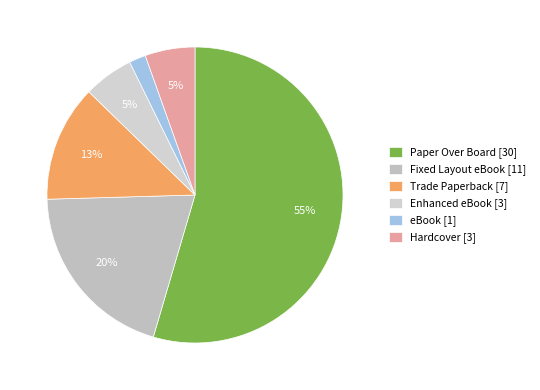

How much of the chart is everything except Paper Over Board?

45.5%